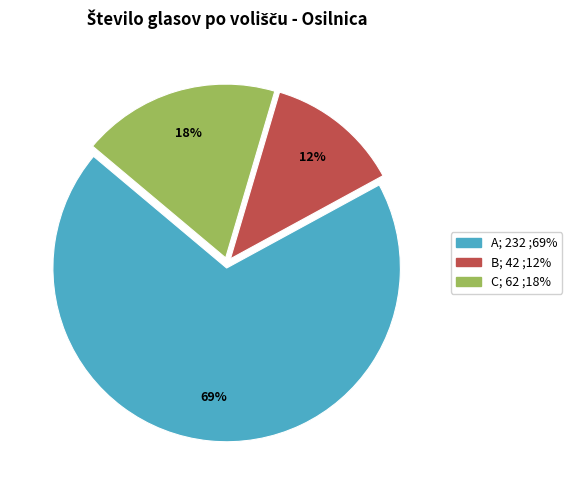

Between A; 232 ;69% and B; 42 ;12%, which is larger?

A; 232 ;69%